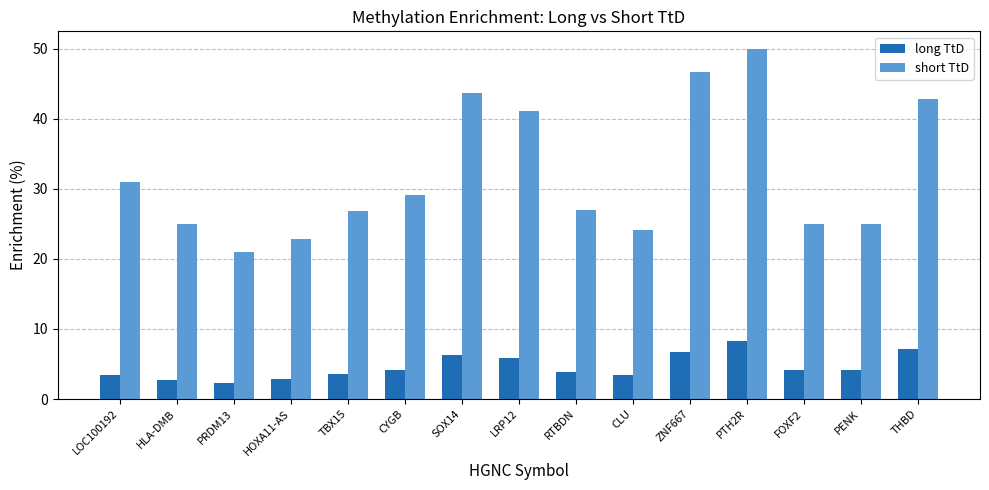

Count the number of categories in the chart.

15